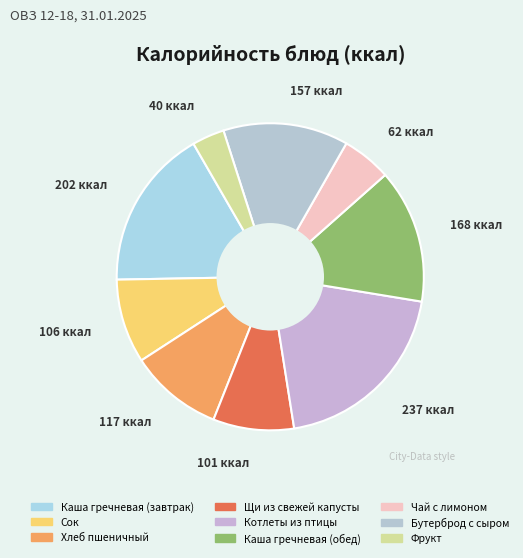

Does Бутерброд с сыром account for over 50% of the chart?

No